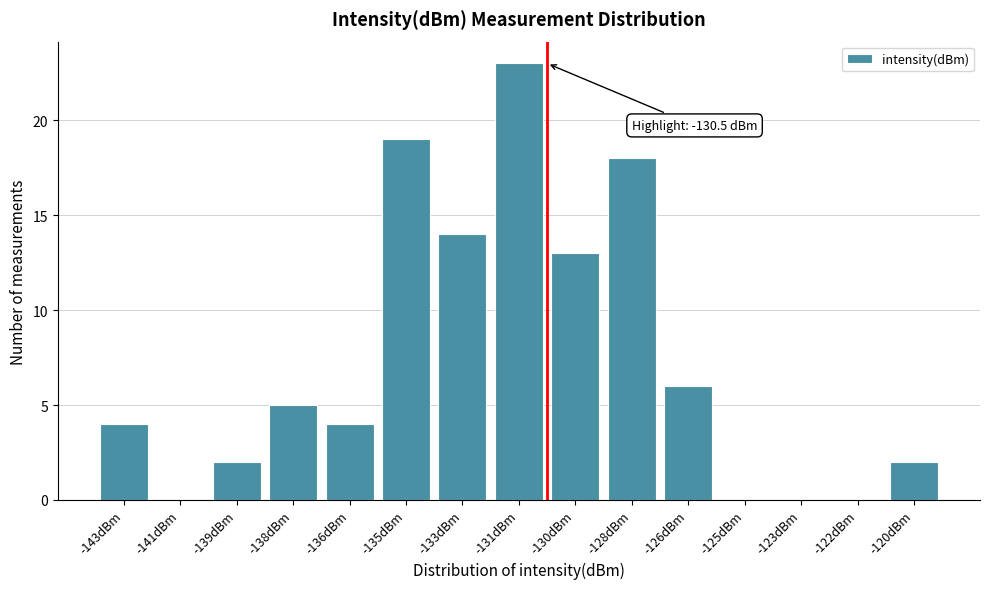

Reading right to left, transcribe all the data shown in this chart.

-120dBm=2	-122dBm=0	-123dBm=0	-125dBm=0	-126dBm=6	-128dBm=18	-130dBm=13	-131dBm=23	-133dBm=14	-135dBm=19	-136dBm=4	-138dBm=5	-139dBm=2	-141dBm=0	-143dBm=4